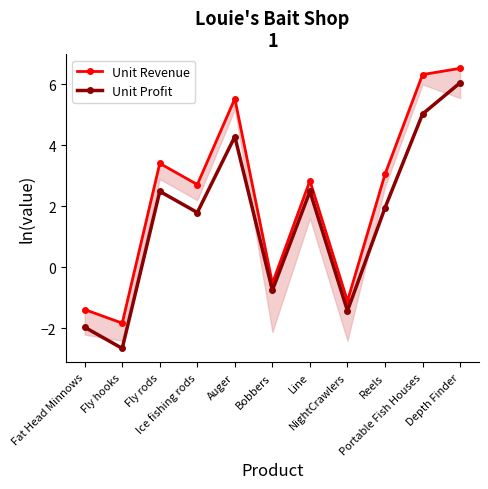

Where is the first local maximum for Unit Profit?

Fly rods